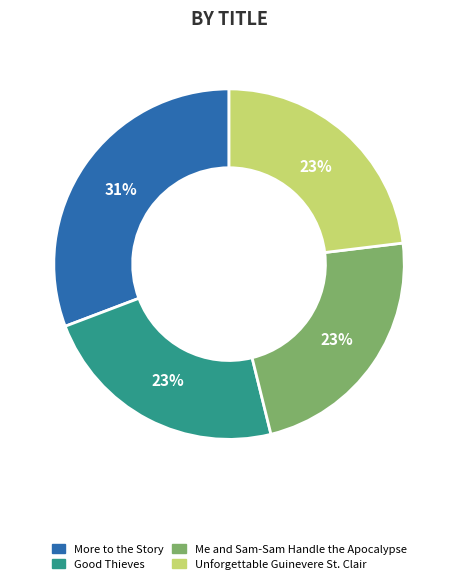

Does Me and Sam-Sam Handle the Apocalypse account for over 50% of the chart?

No